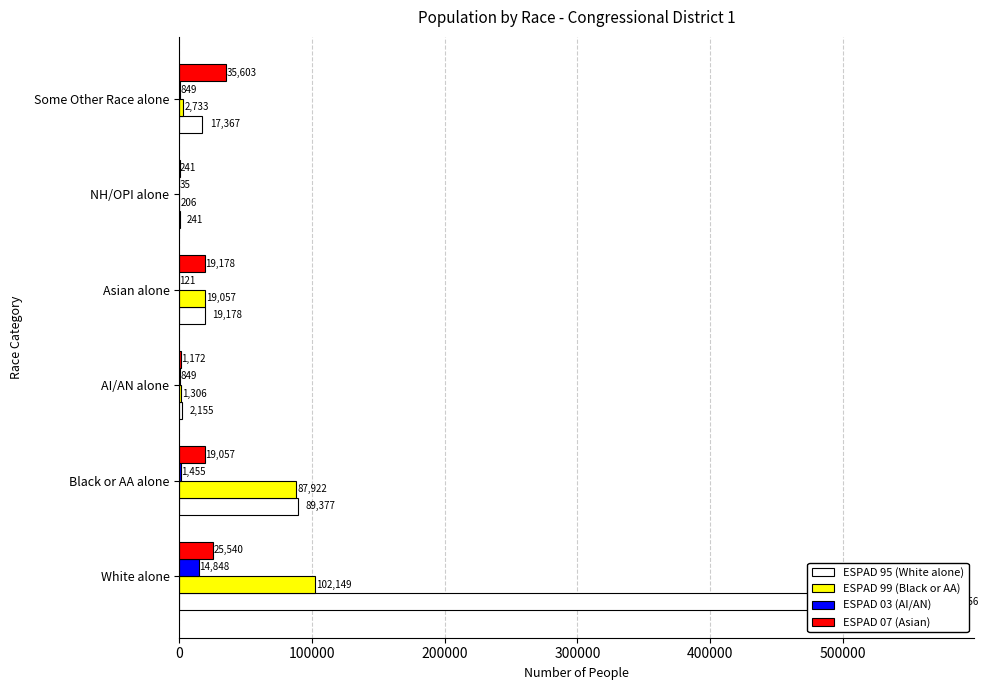

What is the value of the ESPAD 95 (White alone) bar at the 5th from the left?

241